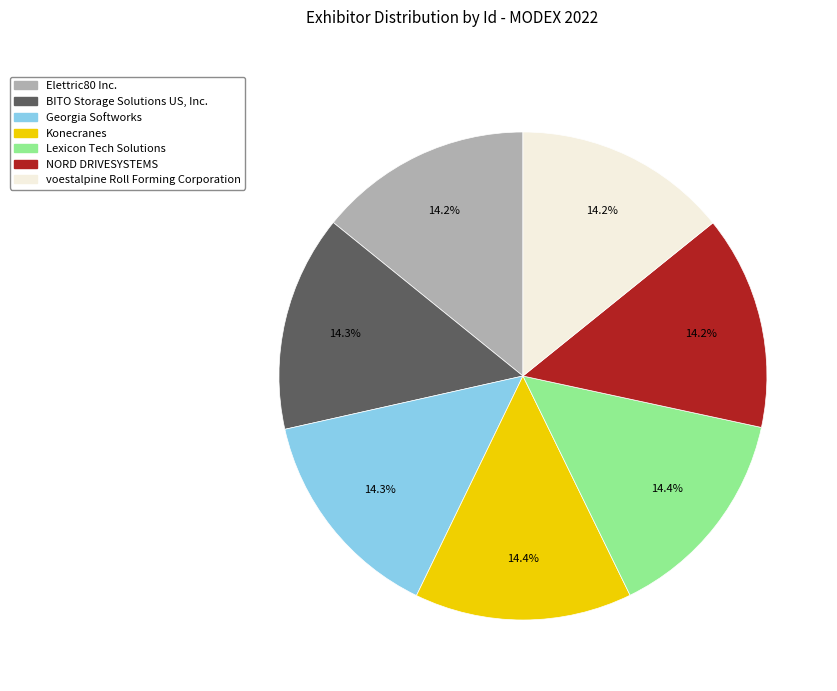

Does Konecranes account for over 50% of the chart?

No